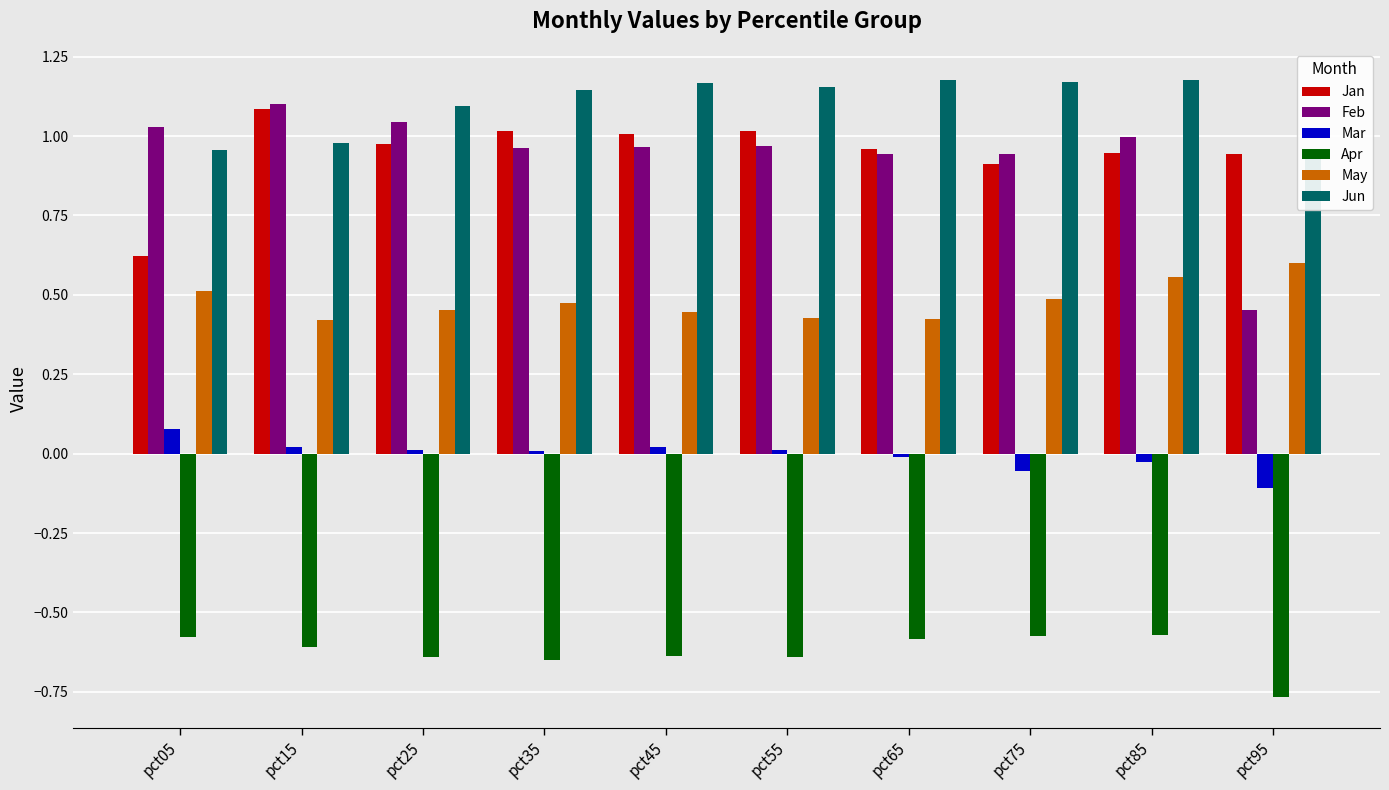

Reading left to right, list all the values displayed in this chart.

Jan: pct05=0.6	pct15=1.1	pct25=1.0	pct35=1.0	pct45=1.0	pct55=1.0	pct65=1.0	pct75=0.9	pct85=0.9	pct95=0.9
Feb: pct05=1.0	pct15=1.1	pct25=1.0	pct35=1.0	pct45=1.0	pct55=1.0	pct65=0.9	pct75=0.9	pct85=1.0	pct95=0.5
Mar: pct05=0.1	pct15=0.0	pct25=0.0	pct35=0.0	pct45=0.0	pct55=0.0	pct65=-0.0	pct75=-0.1	pct85=-0.0	pct95=-0.1
Apr: pct05=-0.6	pct15=-0.6	pct25=-0.6	pct35=-0.6	pct45=-0.6	pct55=-0.6	pct65=-0.6	pct75=-0.6	pct85=-0.6	pct95=-0.8
May: pct05=0.5	pct15=0.4	pct25=0.5	pct35=0.5	pct45=0.4	pct55=0.4	pct65=0.4	pct75=0.5	pct85=0.6	pct95=0.6
Jun: pct05=1.0	pct15=1.0	pct25=1.1	pct35=1.1	pct45=1.2	pct55=1.2	pct65=1.2	pct75=1.2	pct85=1.2	pct95=1.0